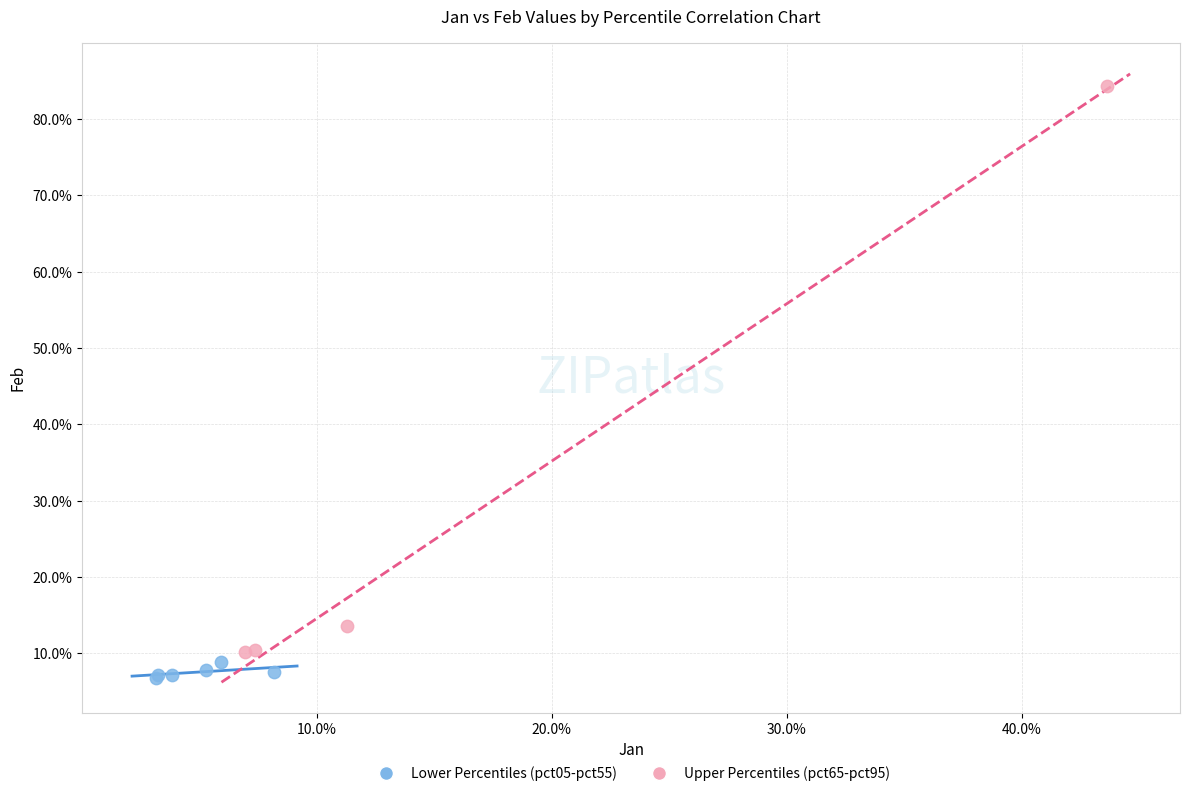

What are all the series names shown in the legend?

Lower Percentiles (pct05-pct55), Upper Percentiles (pct65-pct95)